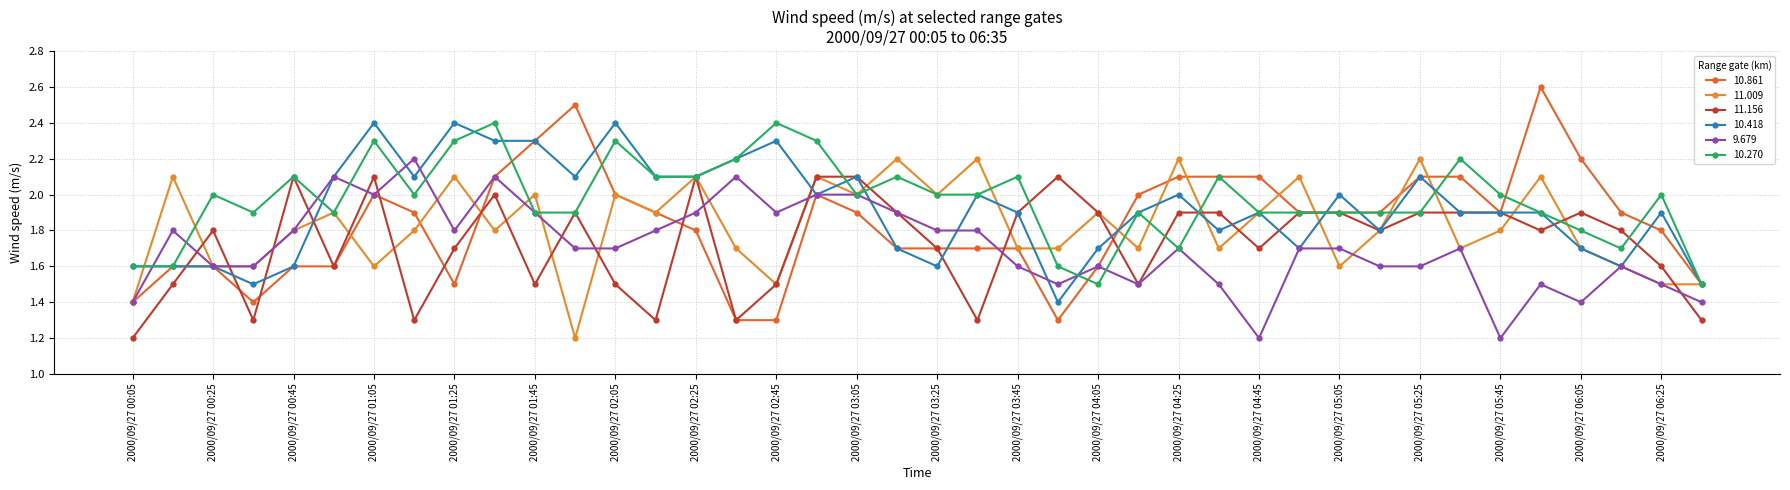

Reading right to left, extract all data points from this chart.

10.861: 1.5	1.8	1.9	2.2	2.6	1.9	2.1	2.1	1.9	1.9	1.9	2.1	2.1	2.1	2.0	1.6	1.3	1.7	1.7	1.7	1.7	1.9	2.0	1.3	1.3	1.8	1.9	2.0	2.5	2.3	2.1	1.5	1.9	2.0	1.6	1.6	1.4	1.6	1.6	1.4
11.009: 1.5	1.5	1.6	1.7	2.1	1.8	1.7	2.2	1.8	1.6	2.1	1.9	1.7	2.2	1.7	1.9	1.7	1.7	2.2	2.0	2.2	2.0	2.1	1.5	1.7	2.1	1.9	2.0	1.2	2.0	1.8	2.1	1.8	1.6	1.9	1.8	1.6	1.6	2.1	1.4
11.156: 1.3	1.6	1.8	1.9	1.8	1.9	1.9	1.9	1.8	1.9	1.9	1.7	1.9	1.9	1.5	1.9	2.1	1.9	1.3	1.7	1.9	2.1	2.1	1.5	1.3	2.1	1.3	1.5	1.9	1.5	2.0	1.7	1.3	2.1	1.6	2.1	1.3	1.8	1.5	1.2
10.418: 1.5	1.9	1.6	1.7	1.9	1.9	1.9	2.1	1.8	2.0	1.7	1.9	1.8	2.0	1.9	1.7	1.4	1.9	2.0	1.6	1.7	2.1	2.0	2.3	2.2	2.1	2.1	2.4	2.1	2.3	2.3	2.4	2.1	2.4	2.1	1.6	1.5	1.6	1.6	1.6
9.679: 1.4	1.5	1.6	1.4	1.5	1.2	1.7	1.6	1.6	1.7	1.7	1.2	1.5	1.7	1.5	1.6	1.5	1.6	1.8	1.8	1.9	2.0	2.0	1.9	2.1	1.9	1.8	1.7	1.7	1.9	2.1	1.8	2.2	2.0	2.1	1.8	1.6	1.6	1.8	1.4
10.270: 1.5	2.0	1.7	1.8	1.9	2.0	2.2	1.9	1.9	1.9	1.9	1.9	2.1	1.7	1.9	1.5	1.6	2.1	2.0	2.0	2.1	2.0	2.3	2.4	2.2	2.1	2.1	2.3	1.9	1.9	2.4	2.3	2.0	2.3	1.9	2.1	1.9	2.0	1.6	1.6